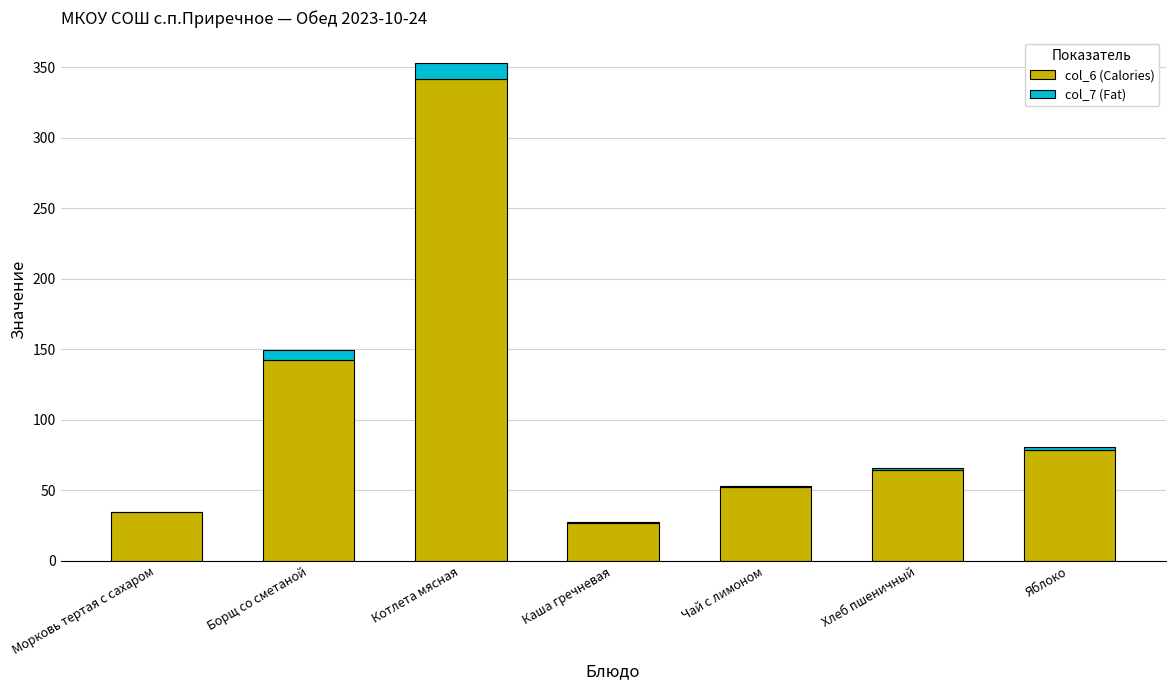

What is the total value across all series at Каша гречневая?

27.3